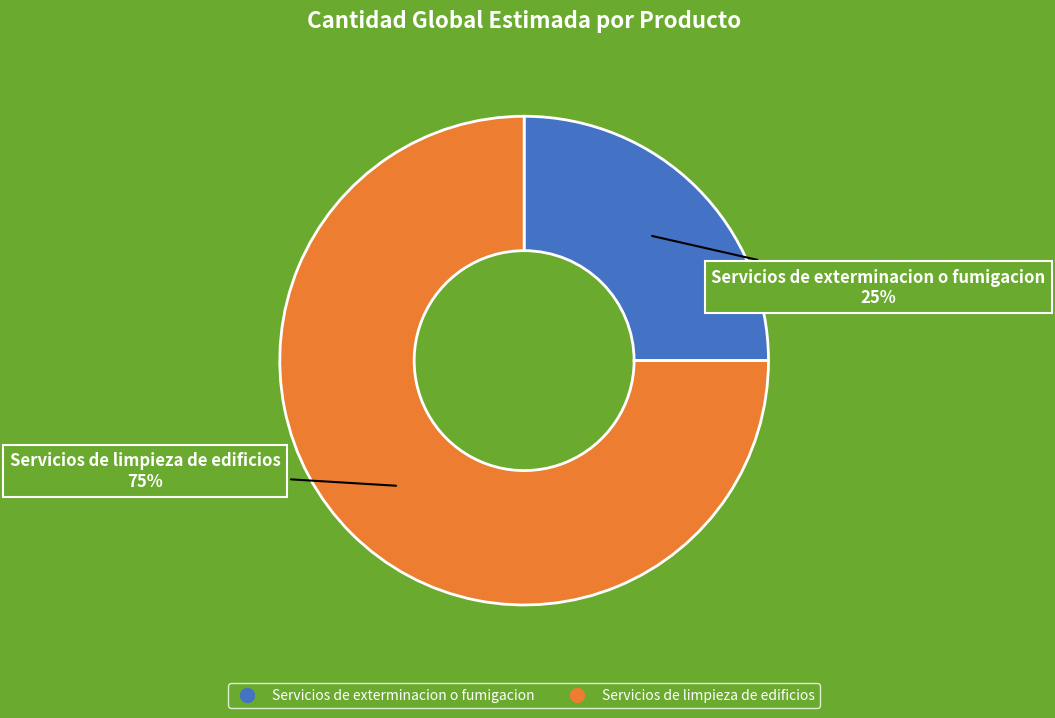

True or false: Servicios de exterminacion o fumigacion accounts for 25% of the total.

True